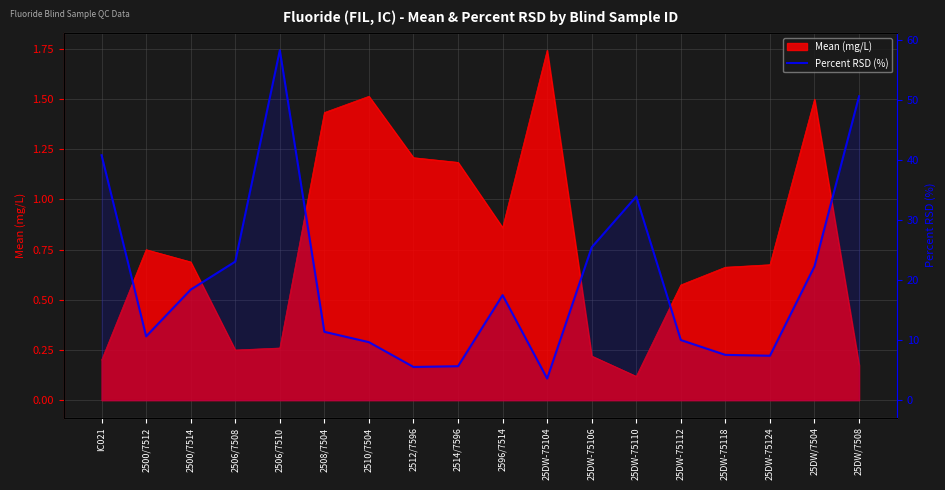

Reading left to right, extract all data points from this chart.

IC021=40.8	2500/7512=10.6	2500/7514=18.4	2506/7508=23.1	2506/7510=58.3	2508/7504=11.4	2510/7504=9.7	2512/7596=5.5	2514/7596=5.7	2596/7514=17.5	25DW-75104=3.6	25DW-75106=25.5	25DW-75110=33.9	25DW-75112=10.0	25DW-75118=7.5	25DW-75124=7.4	25DW/7504=22.3	25DW/7508=50.7